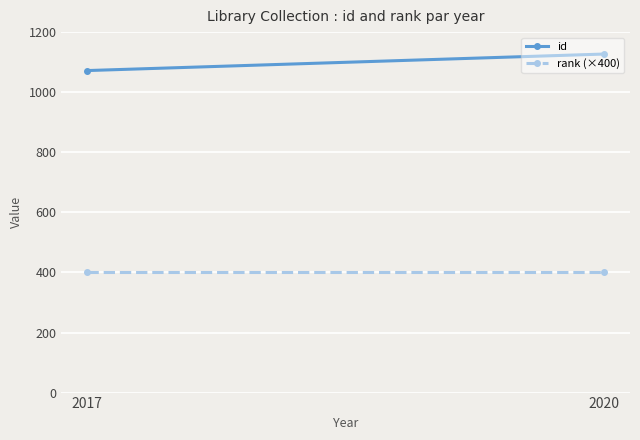

What is the spread (max minus min) of values at 2020?

727